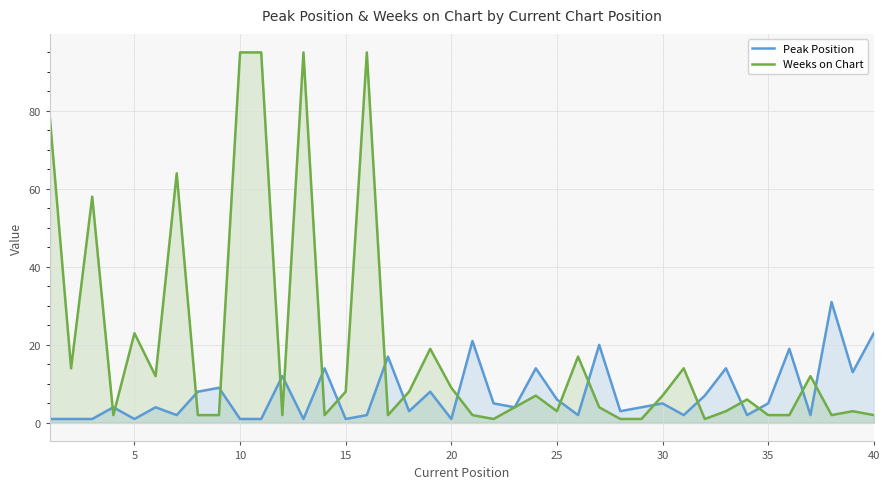

True or false: Weeks on Chart and Peak Position cross at least once.

True